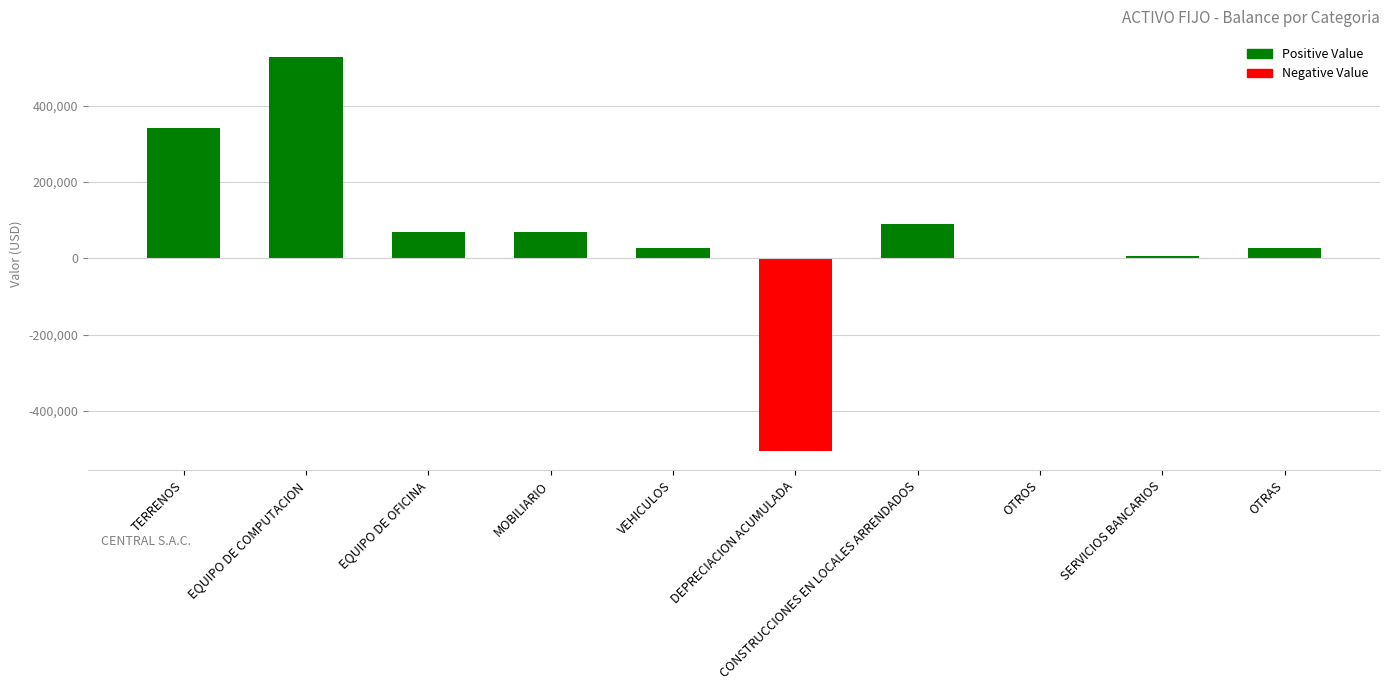

What is the sum of all values?

653673.0